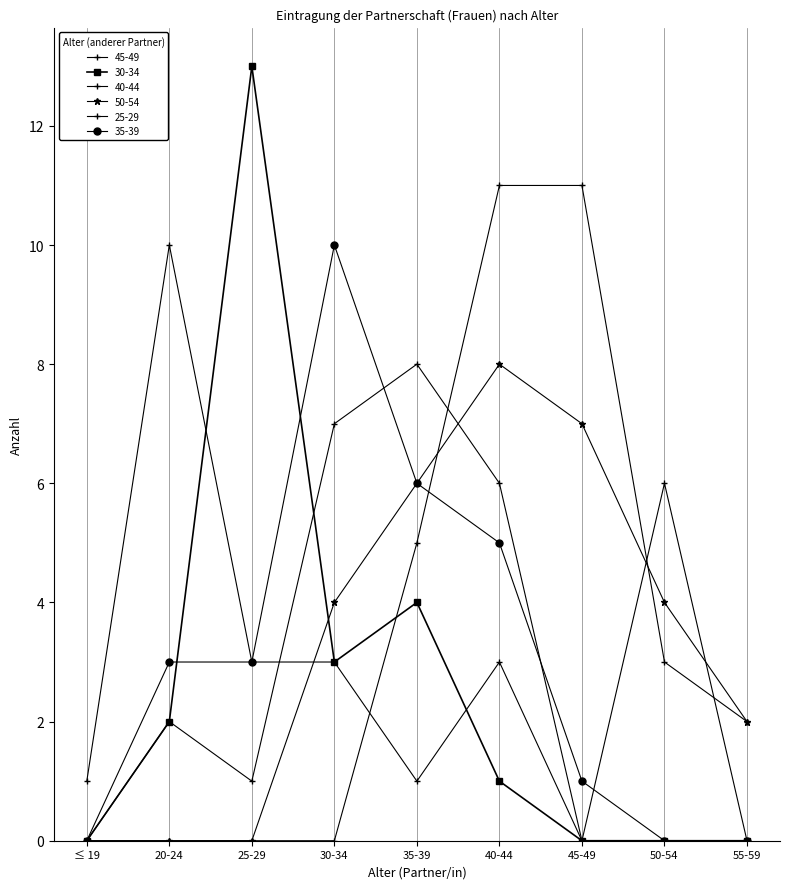

How many data points in 50-54 are less than 4?

4